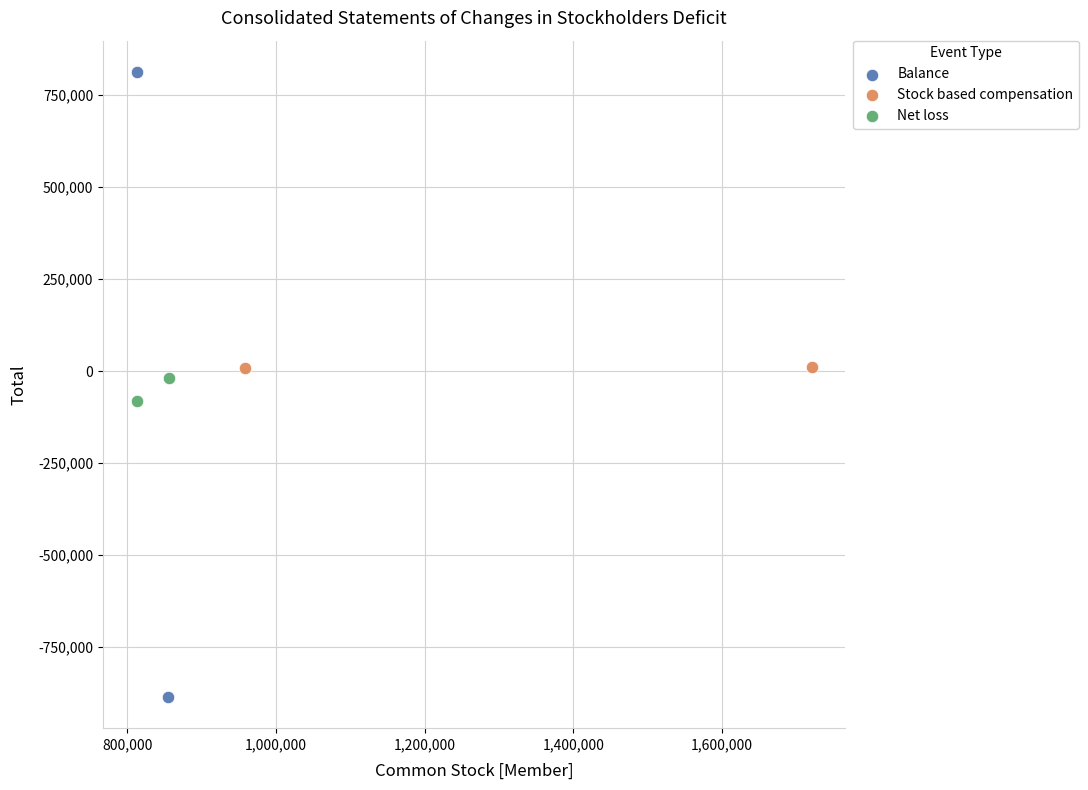

What are all the series names shown in the legend?

Balance, Stock based compensation, Net loss